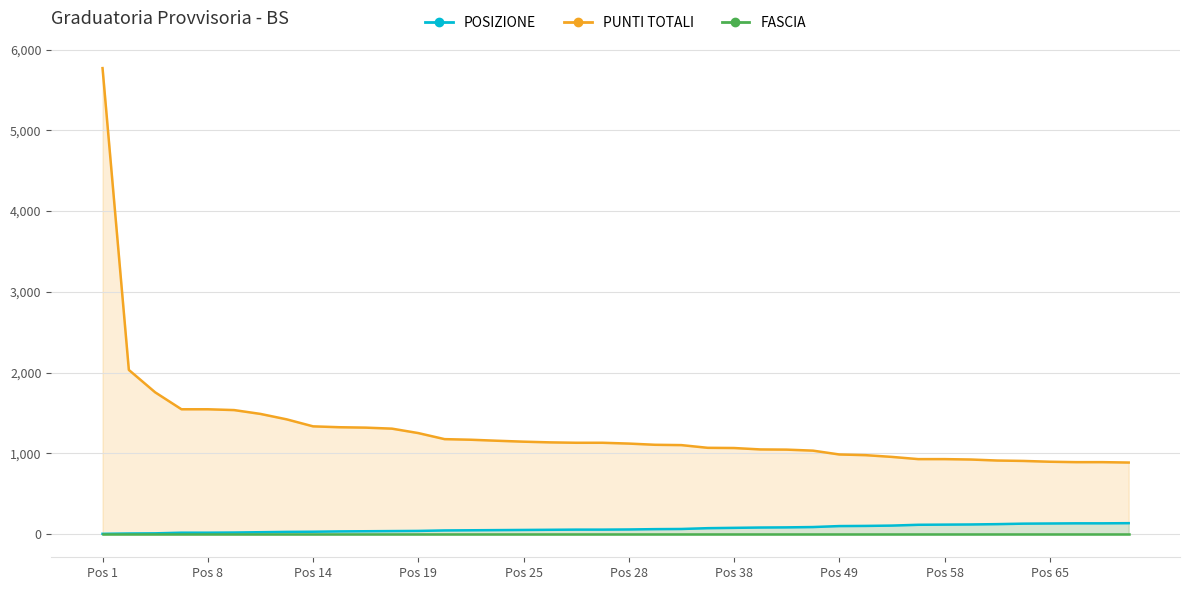

What is the difference between the maximum and minimum values in the POSIZIONE series?

132.0